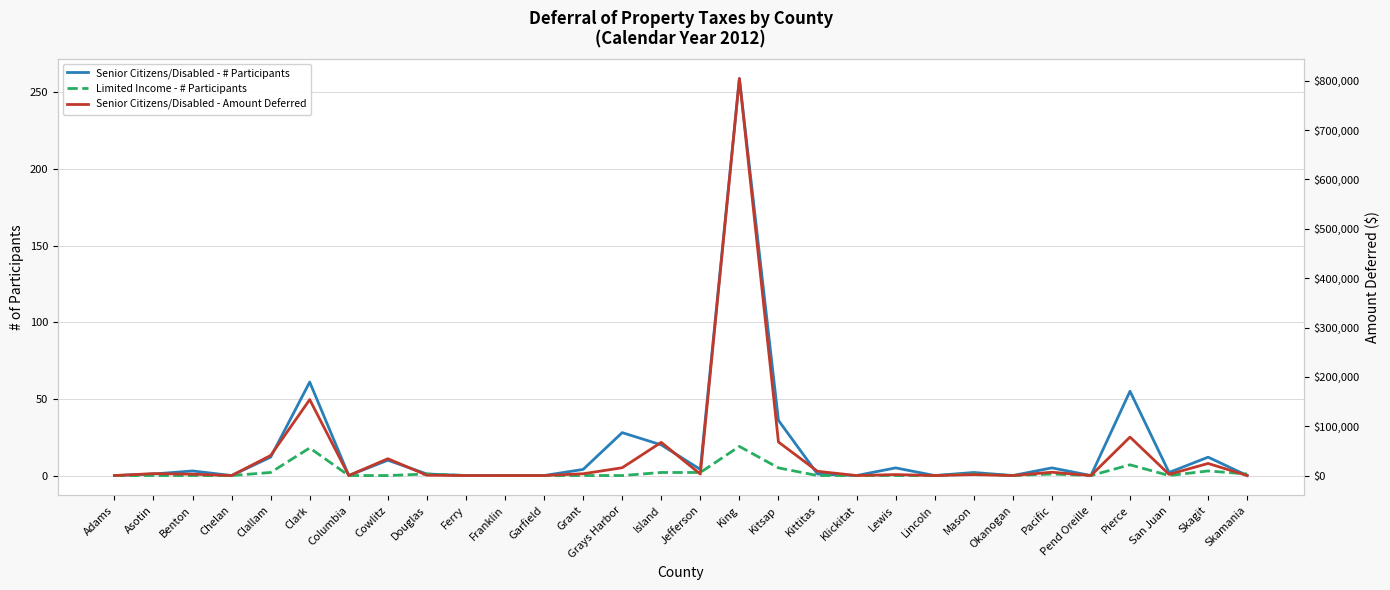

How many lines are shown in the chart?

3